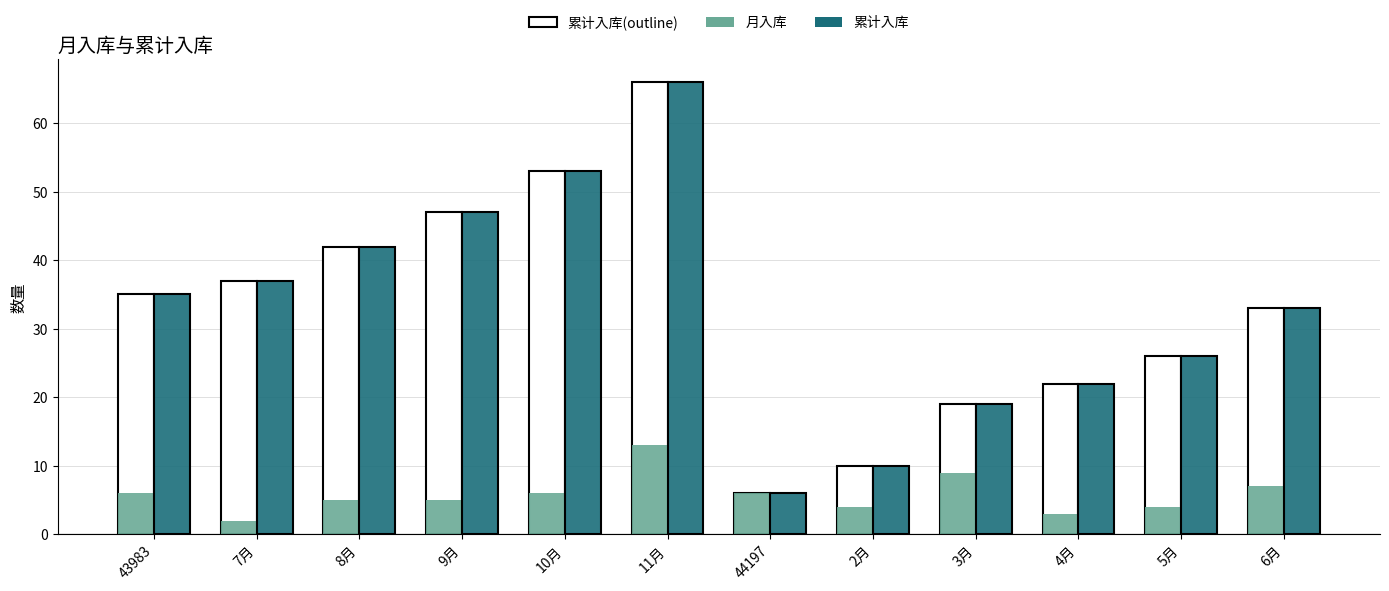

Reading right to left, list all the values displayed in this chart.

累计入库(outline): 33	26	22	19	10	6	66	53	47	42	37	35
月入库: 7	4	3	9	4	6	13	6	5	5	2	6
累计入库: 33	26	22	19	10	6	66	53	47	42	37	35